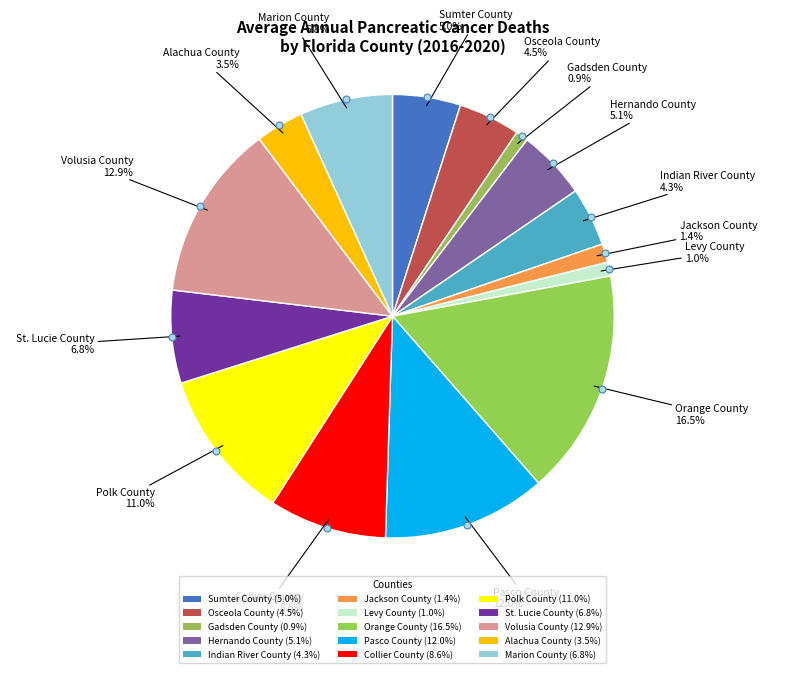

What is the total percentage of Indian River County and Collier County?

12.9%